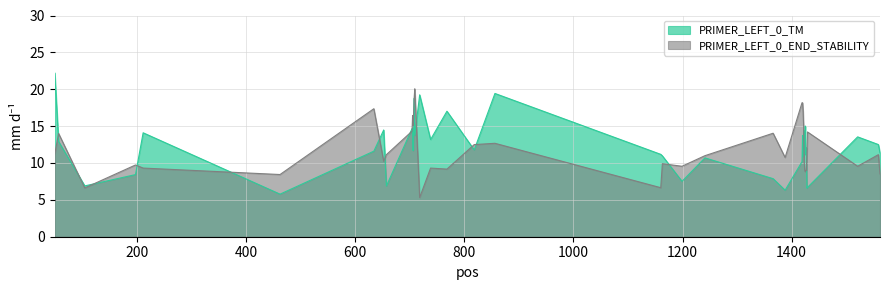

Reading left to right, extract all data points from this chart.

PRIMER_LEFT_0_TM: 22.2	12.9	6.9	8.4	14.1	5.8	11.6	14.5	6.9	14.7	14.7	11.7	14.6	18.8	13.7	19.2	13.2	17.0	11.8	19.4	11.2	11.0	7.5	10.7	7.9	6.3	10.2	13.7	10.9	14.4	11.2	12.7	15.0	11.1	12.1	6.6	6.7	13.5	12.5	11.4
PRIMER_LEFT_0_END_STABILITY: 11.2	14.0	6.6	9.7	9.3	8.4	17.4	10.2	11.1	14.3	16.4	15.0	16.8	18.9	20.1	5.3	9.3	9.2	12.5	12.7	6.6	9.9	9.6	11.0	14.0	10.7	18.2	18.2	17.0	14.9	10.2	9.0	8.8	9.0	9.0	10.7	14.2	9.6	11.1	8.5